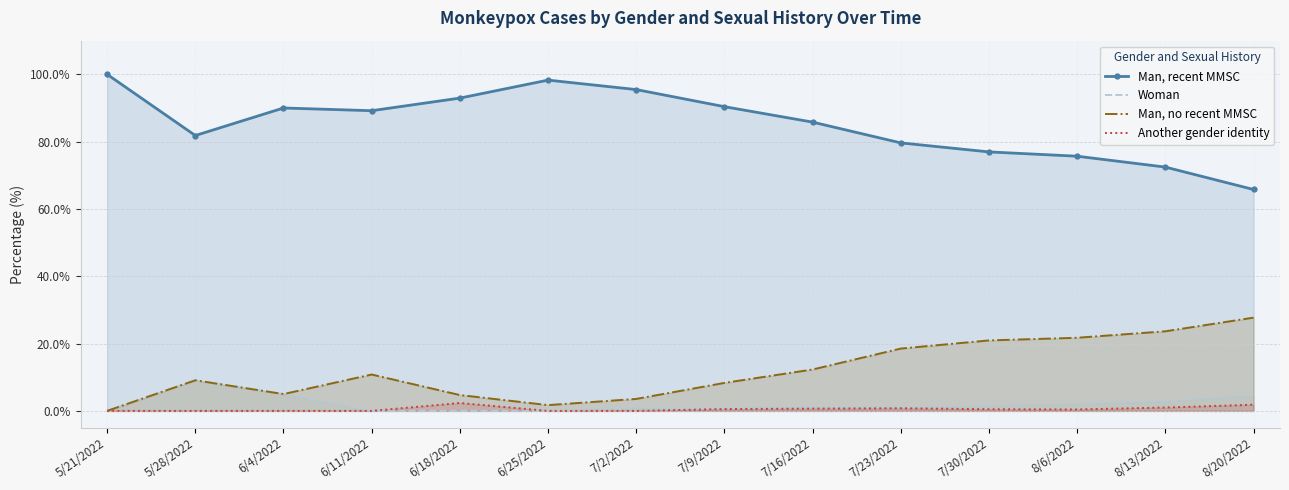

True or false: Another gender identity has a value of 2.4 at 6/18/2022.

True